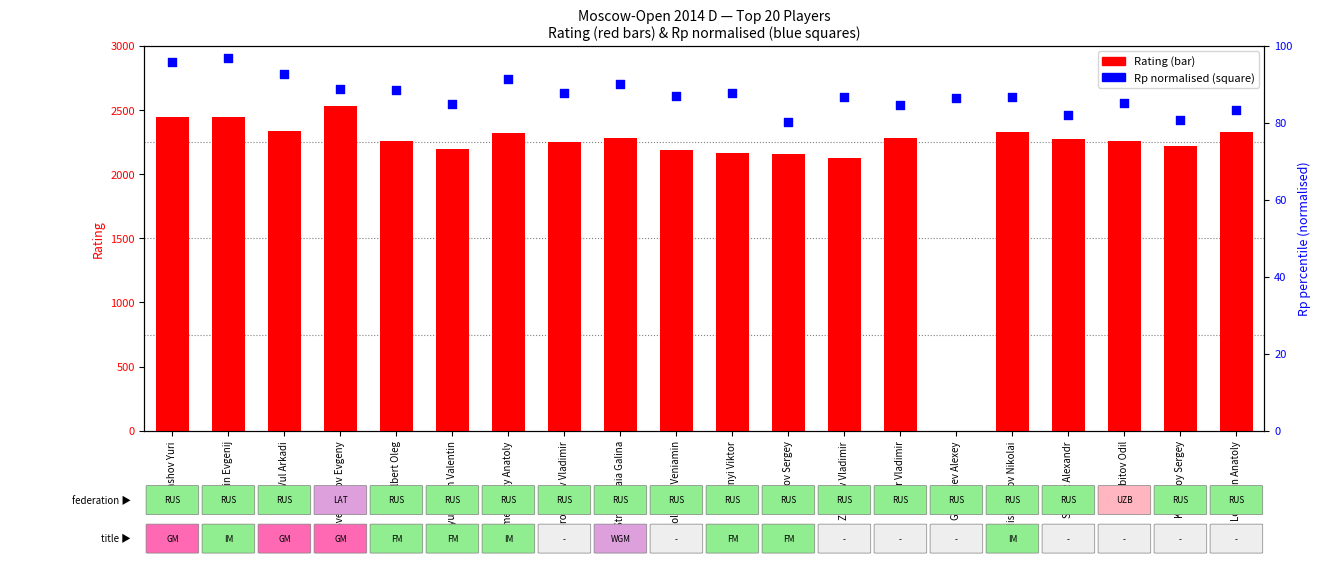

What are all the series names shown in the legend?

Rating, Rp (normalised)